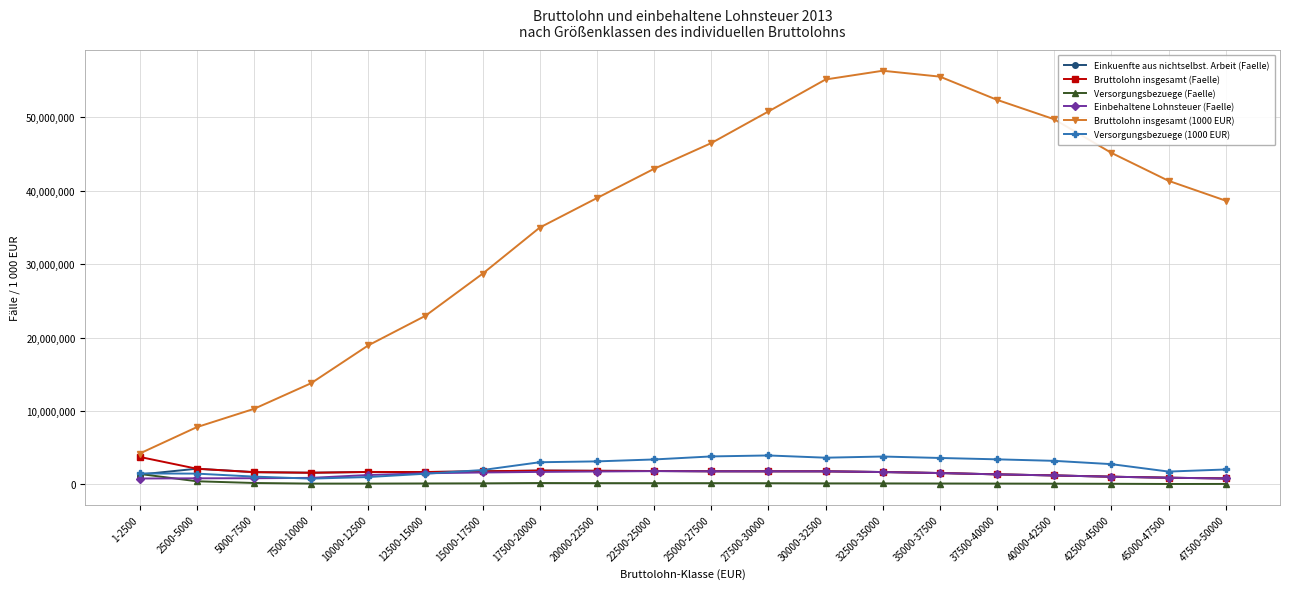

What is the label of the 18th point from the left?

42500-45000